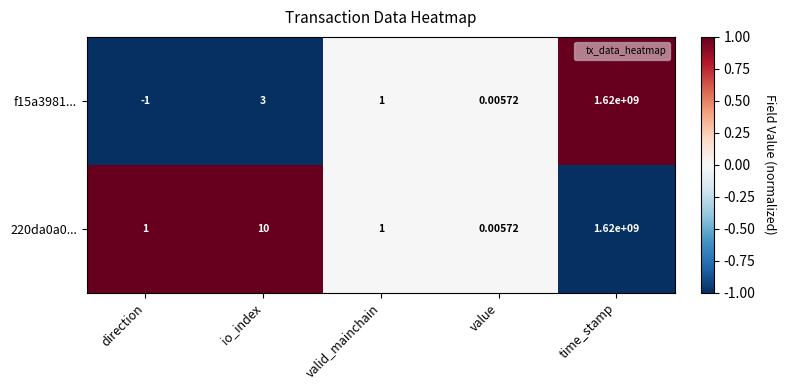

At which category is the sum across all series the highest?

time_stamp